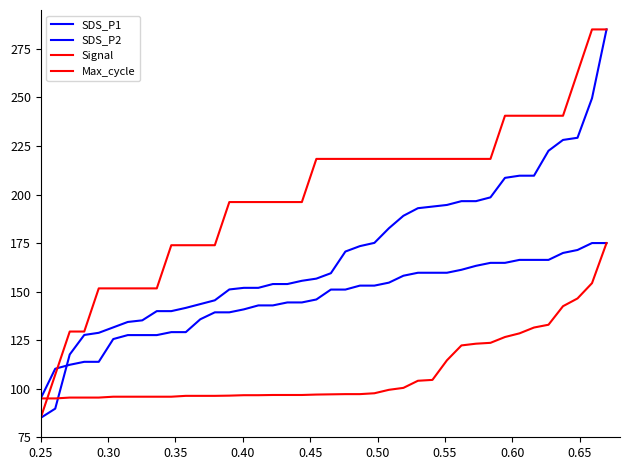

Does the chart have visible grid lines?

No